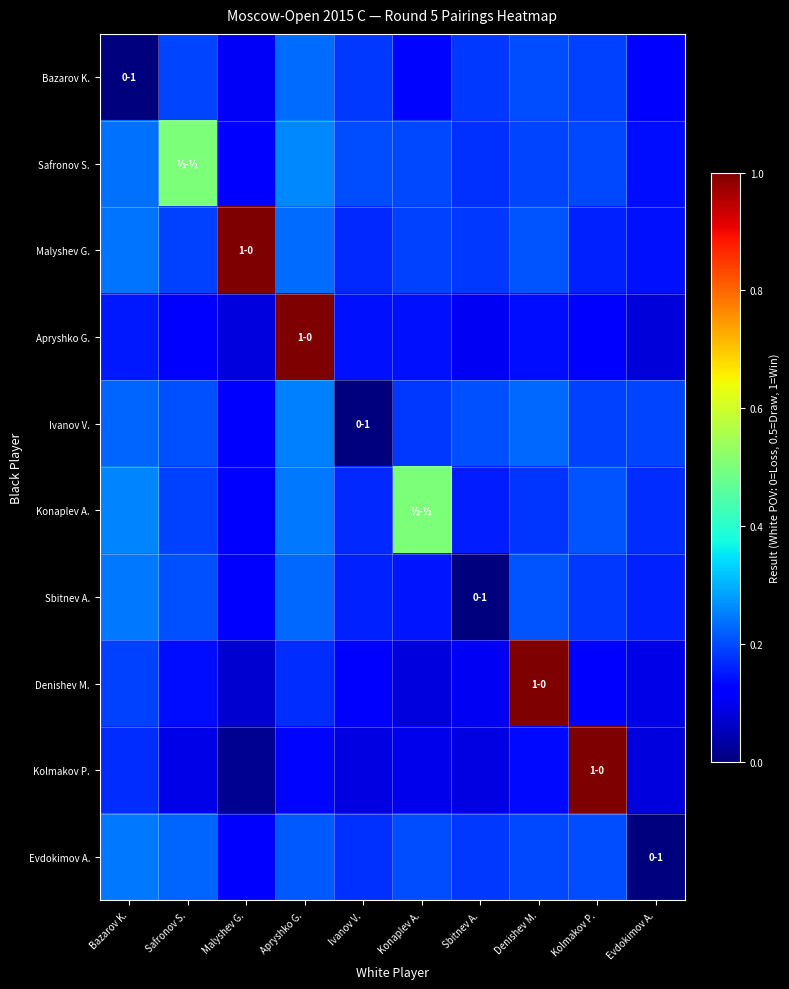

What is the total value across all series at Malyshev G.?

1.9